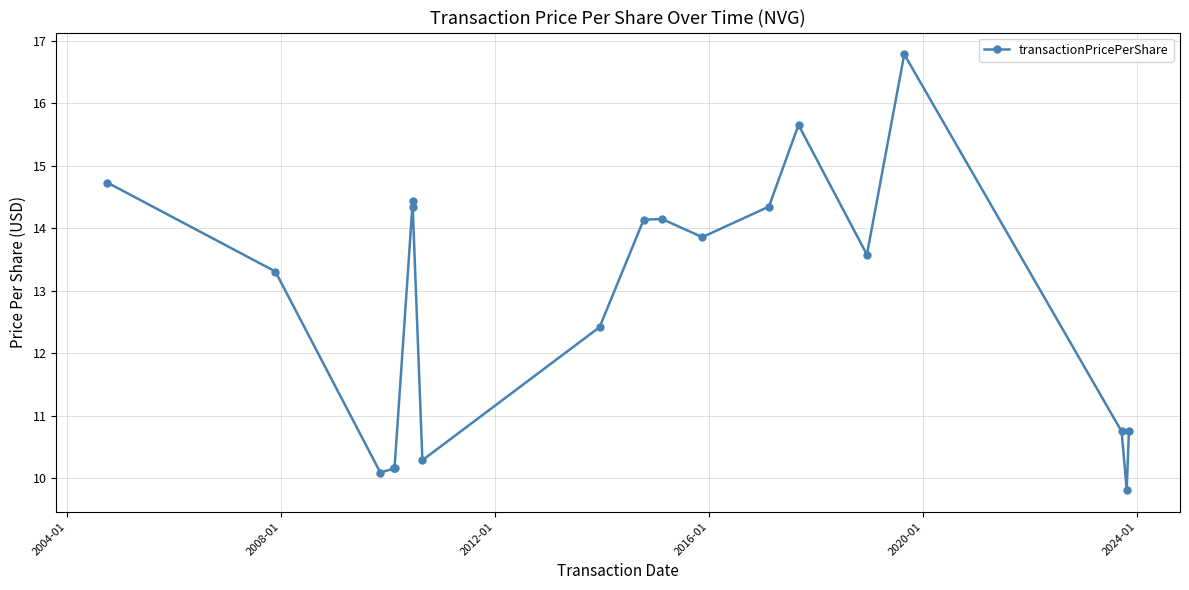

What is the value of the 14th point from the left?

14.3